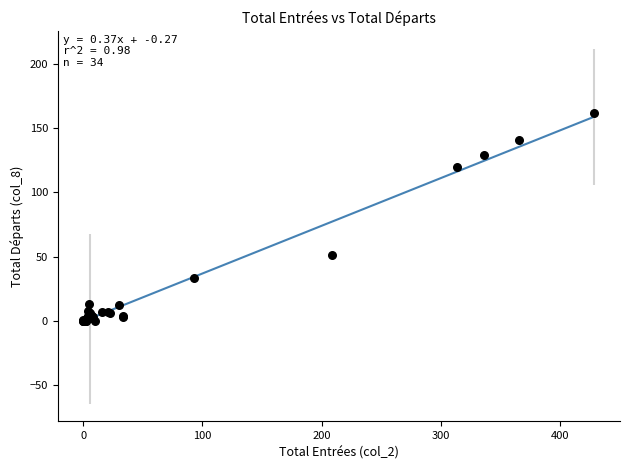

What Y value in the scatter plot is closest to 81?

51